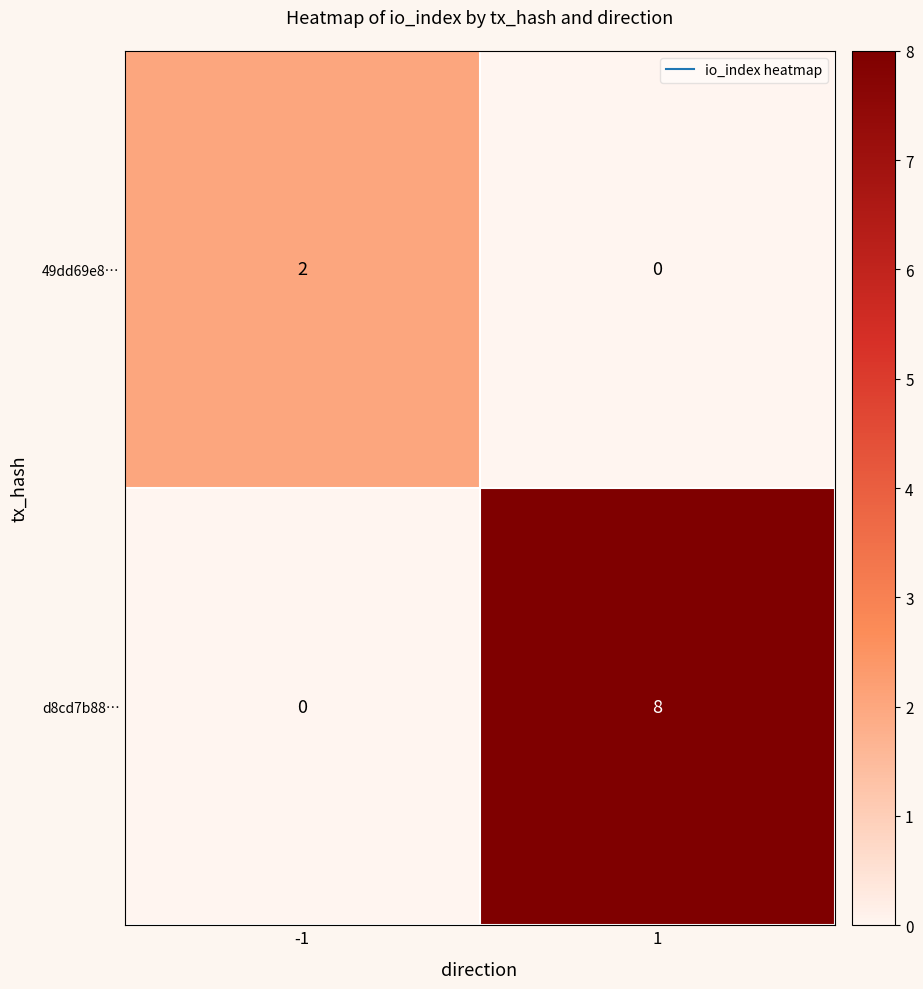

Count the number of data series in this chart.

2